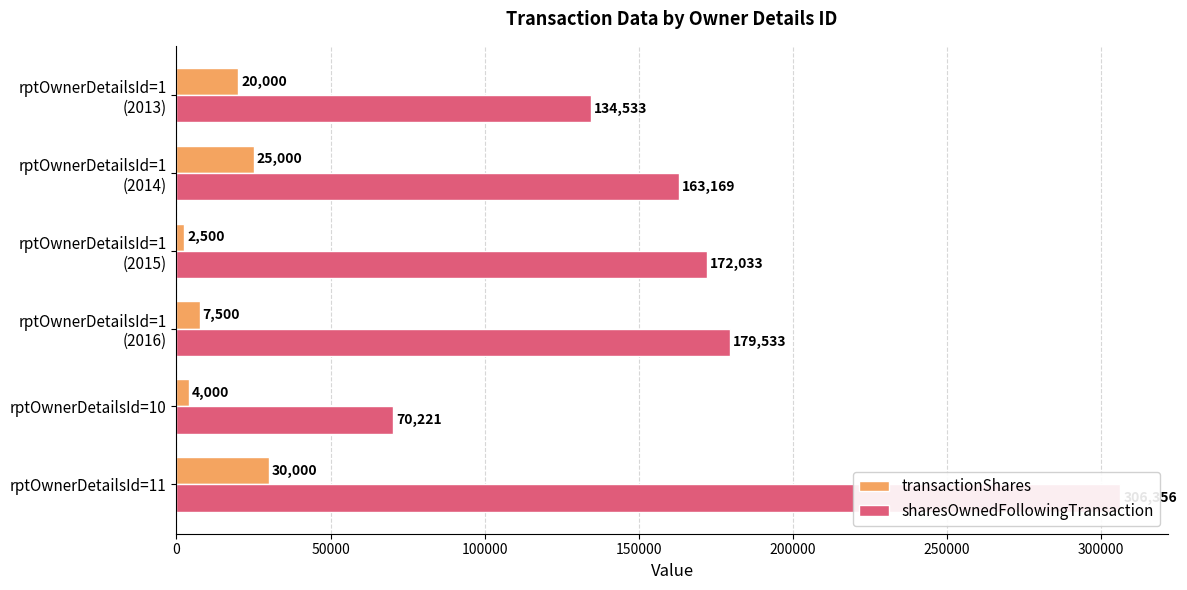

At rptOwnerDetailsId=1 (2016), list the series in order from smallest to largest.

transactionShares, sharesOwnedFollowingTransaction